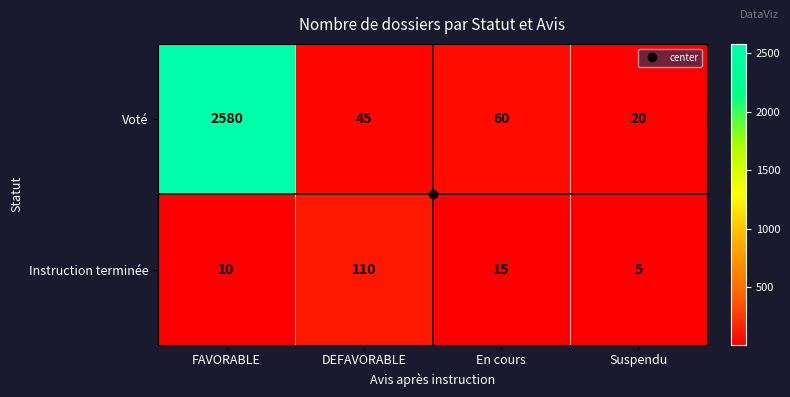

Where is Instruction terminée nearest to the value 57?

En cours